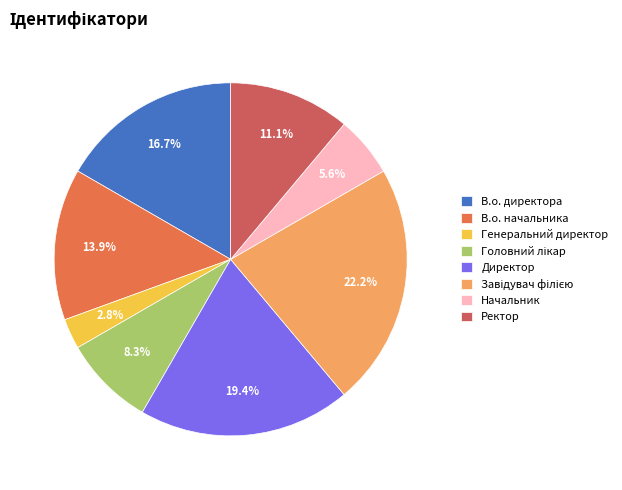

Count the number of slices in the pie.

8